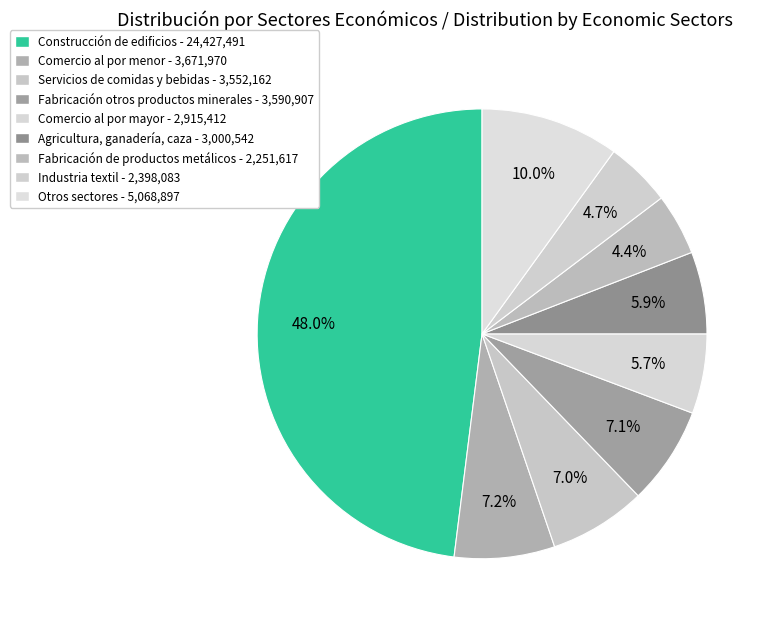

Rank the categories by value from lowest to highest.

Fabricación de productos metálicos, Industria textil, Comercio al por mayor, Agricultura, ganadería, caza, Servicios de comidas y bebidas, Fabricación otros productos minerales, Comercio al por menor, Otros sectores, Construcción de edificios